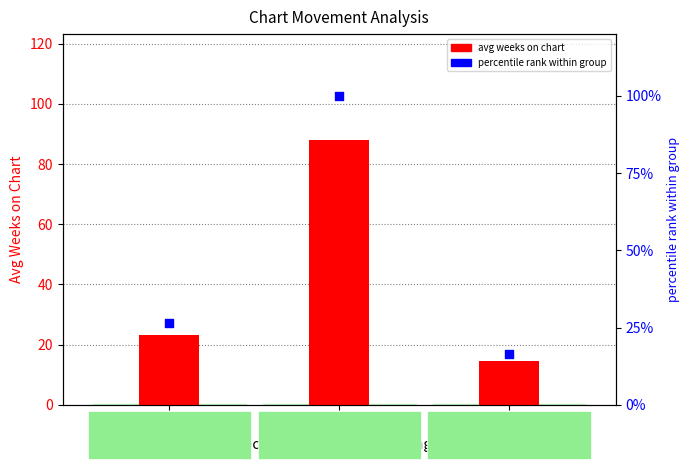

What are all the series names shown in the legend?

avg weeks on chart, percentile rank within group